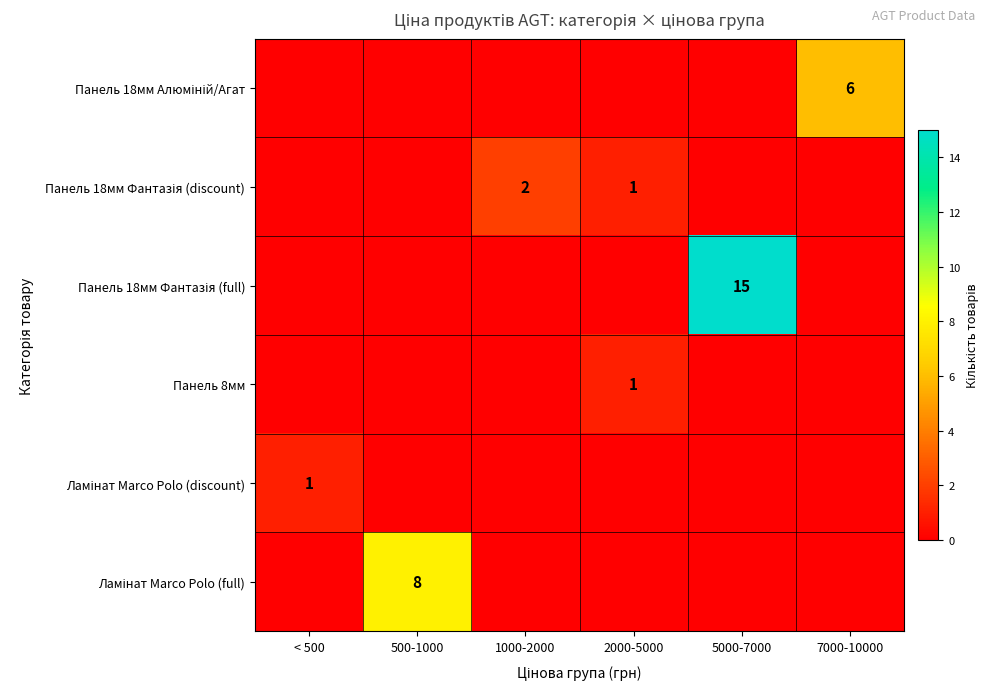

Is the value of Панель 18мм Алюміній/Агат at 7000-10000 greater than the value of Ламінат Marco Polo (discount) at 2000-5000?

Yes